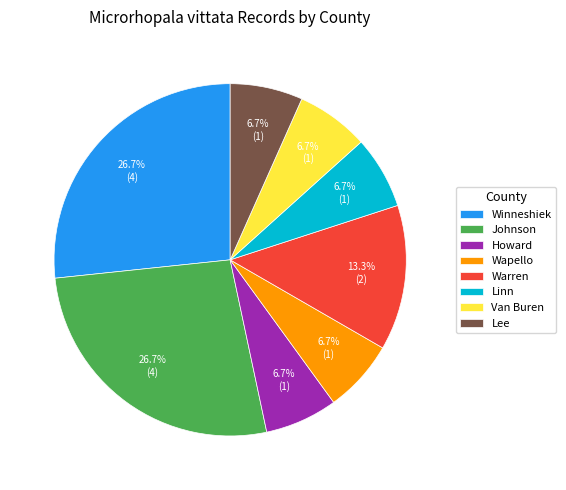

How many slices are in this pie chart?

8